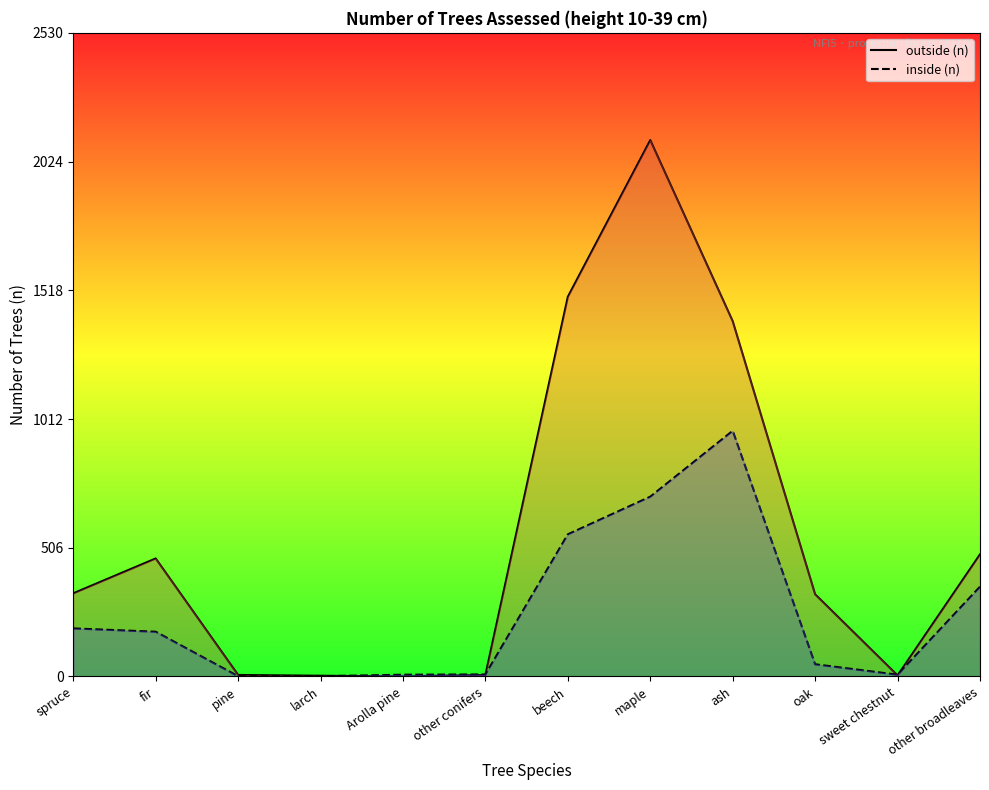

How many lines are shown in the chart?

2